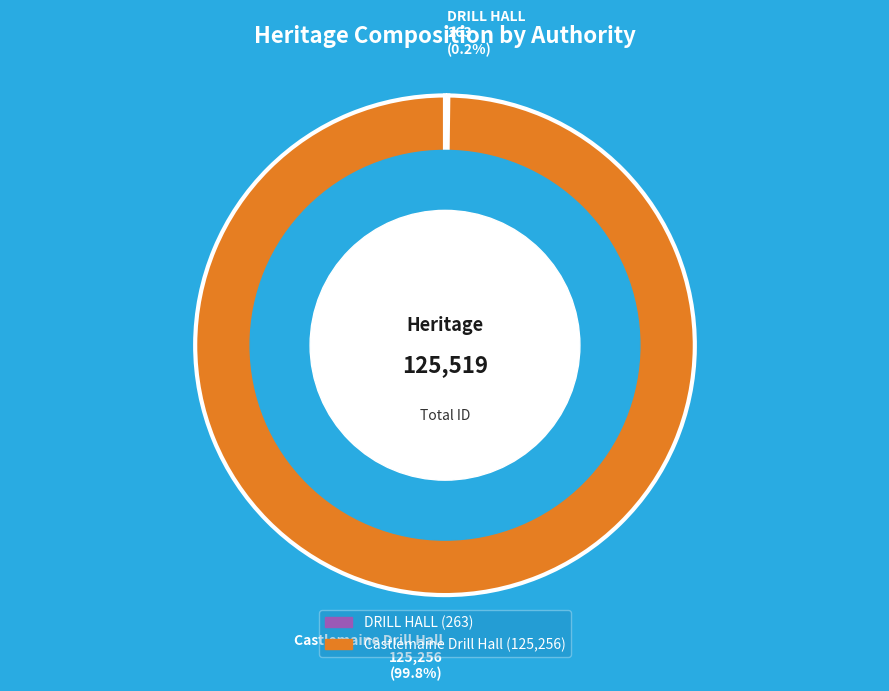

Which category has the biggest portion of the pie?

Castlemaine Drill Hall